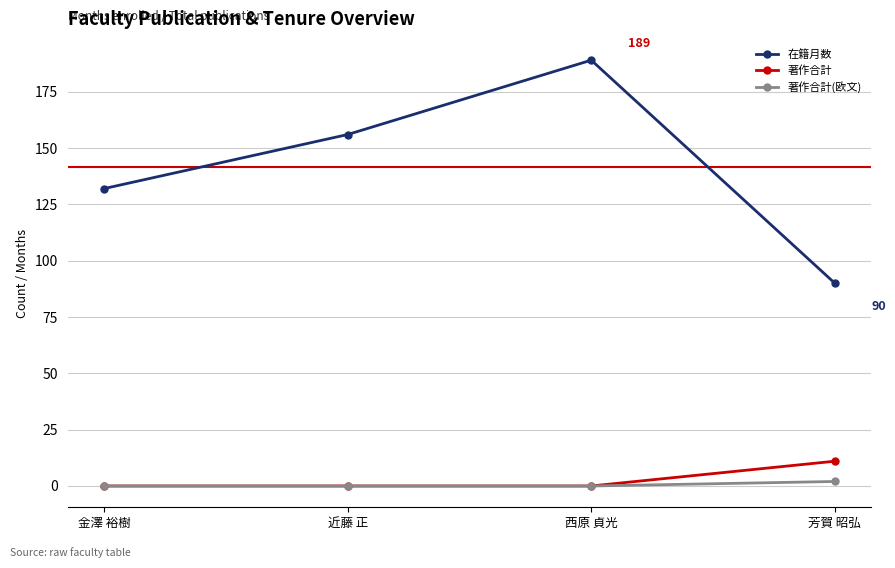

What is the greatest value displayed?

189